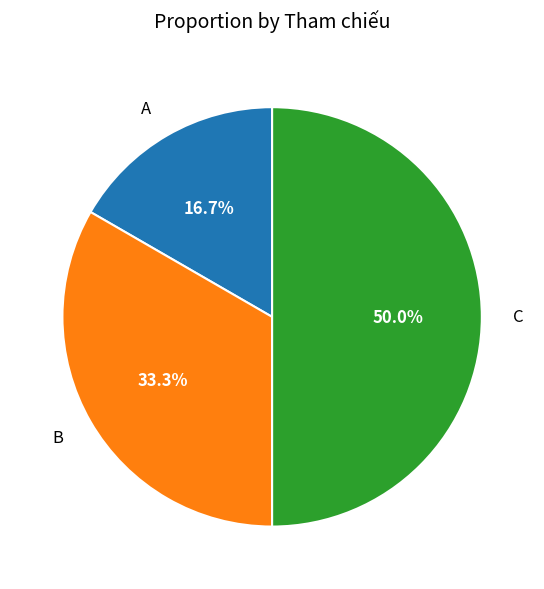

Between B and C, which is larger?

C